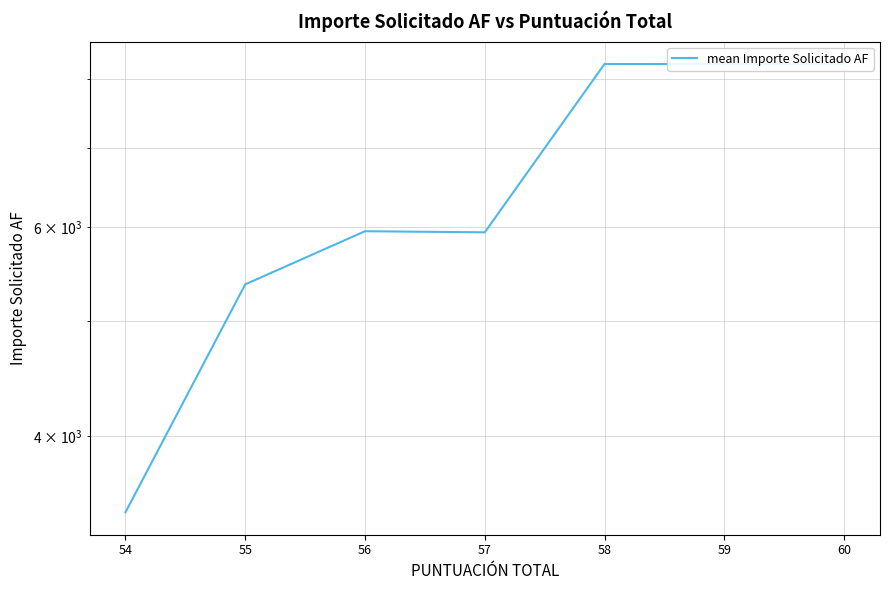

True or false: there are more than 2 points higher than both neighbors.

False